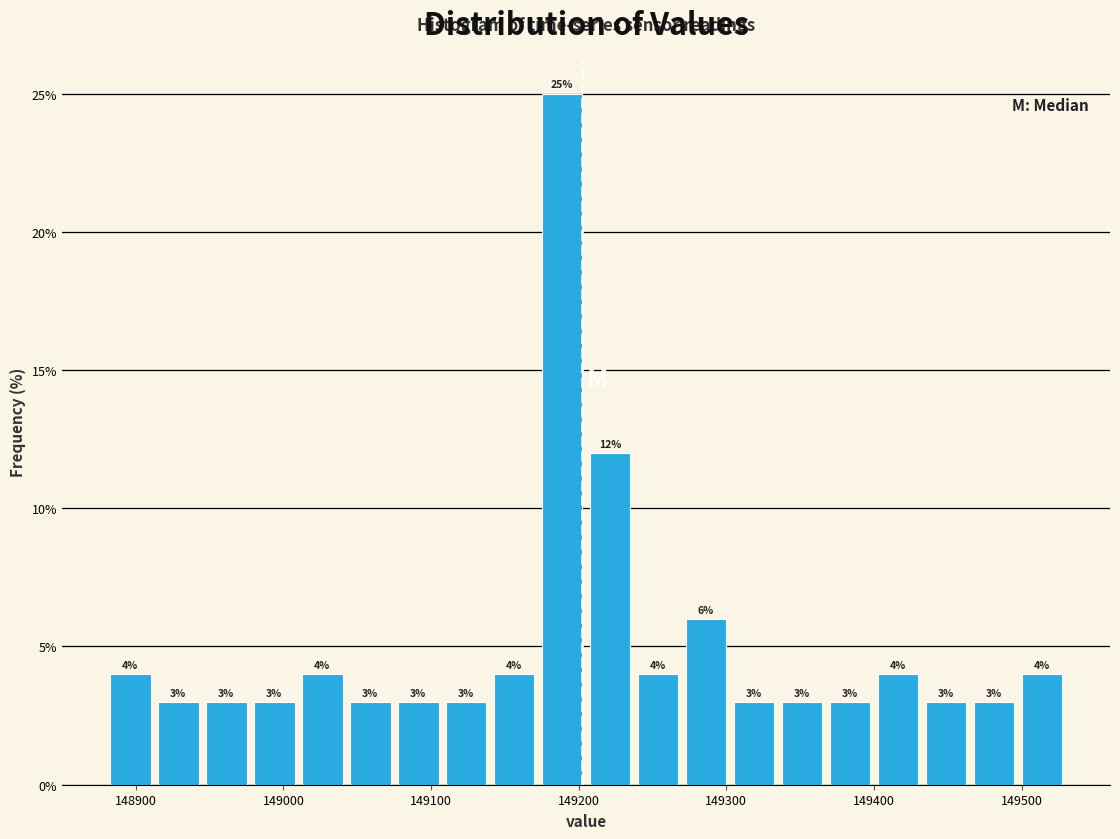

Read against the x-axis, roughly where is the centre of the tallest bar?

149190